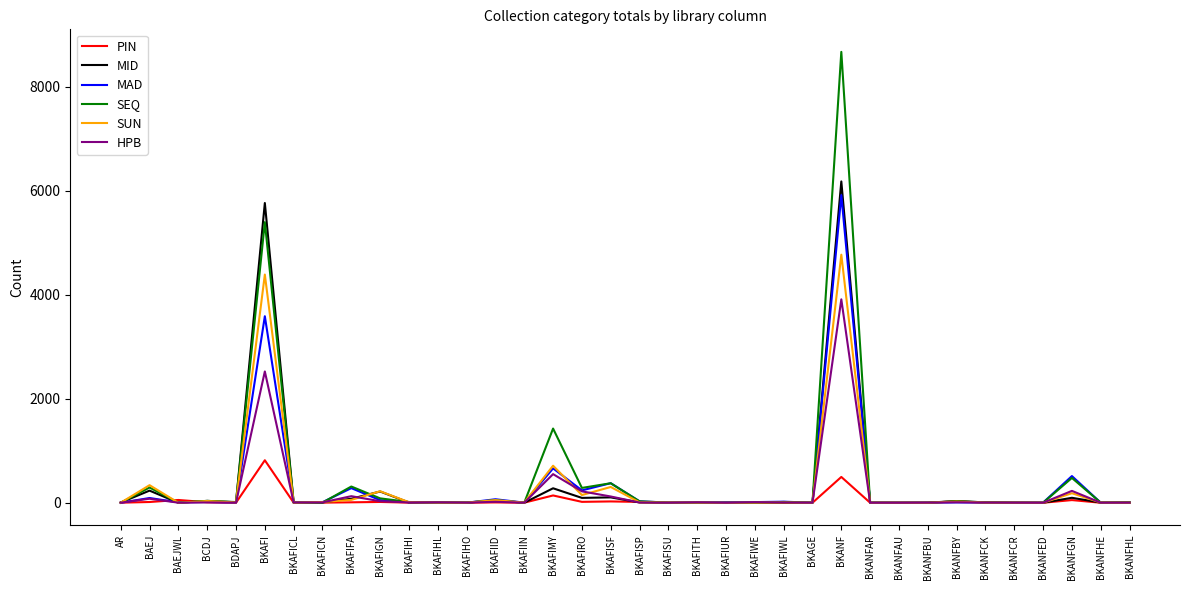

At which category is the sum across all series the highest?

BKANF